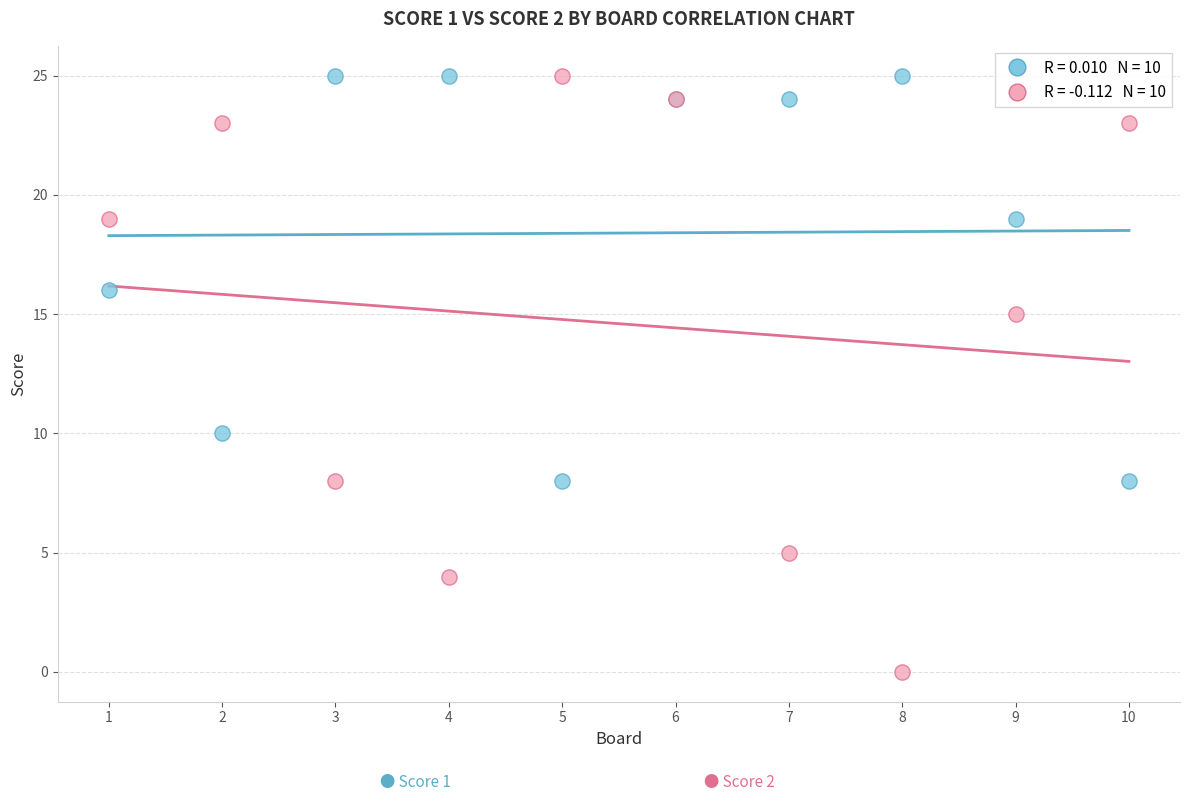

Across all series, what Y value is closest to 12?

10